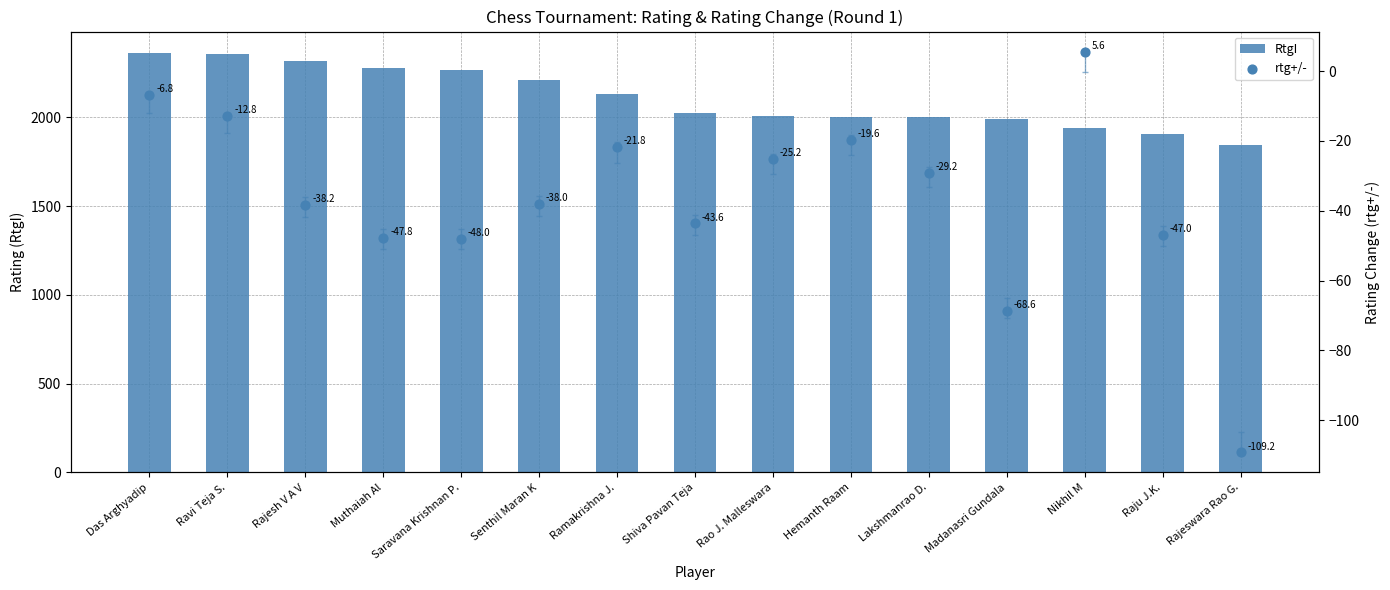

What are all the series names shown in the legend?

RtgI, rtg+/-